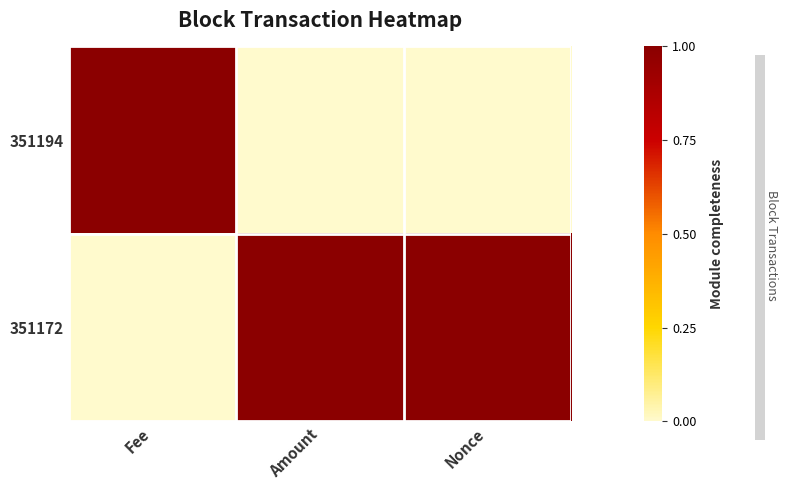

Which series has the largest range (max minus min)?

351194